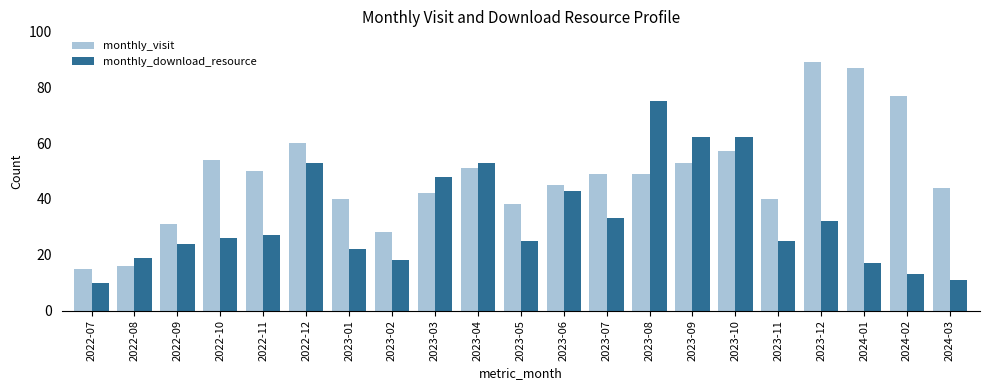

Which series has the largest total across all categories?

monthly_visit